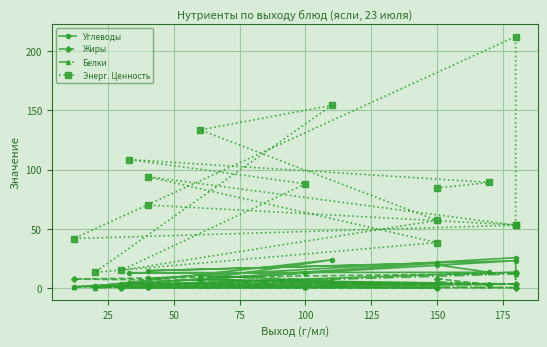

What is the difference between the maximum and second lowest values in the Энерг. Ценность series?

197.8